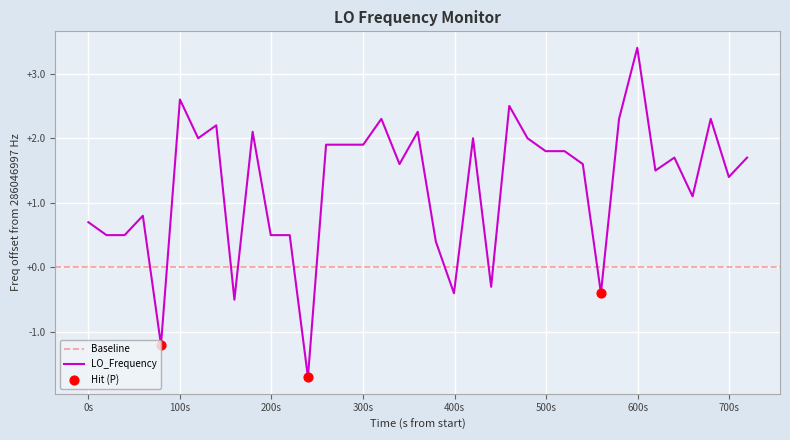

What is the lowest value of the LO_Frequency series?

-1.7